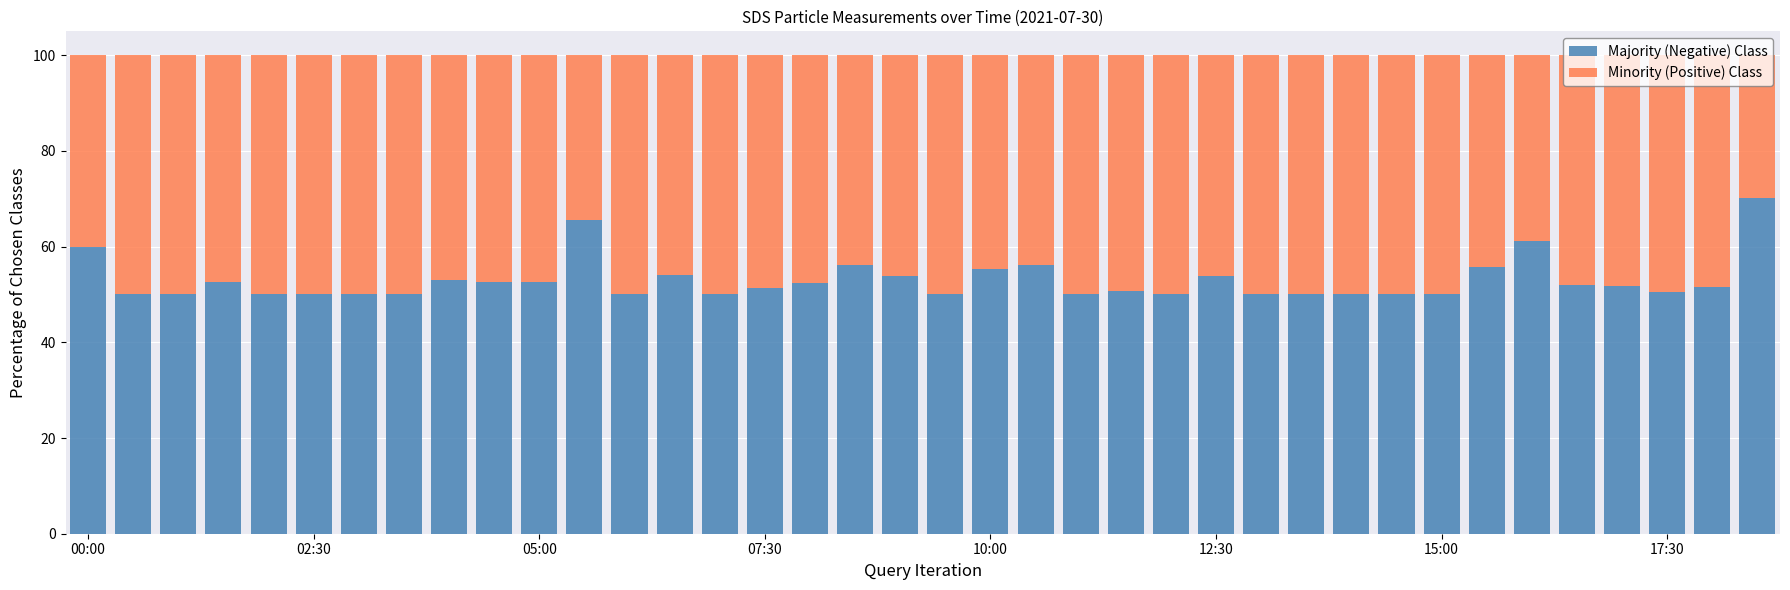

What is the difference between the maximum and second lowest values in the Majority (Negative) Class series?

20.1